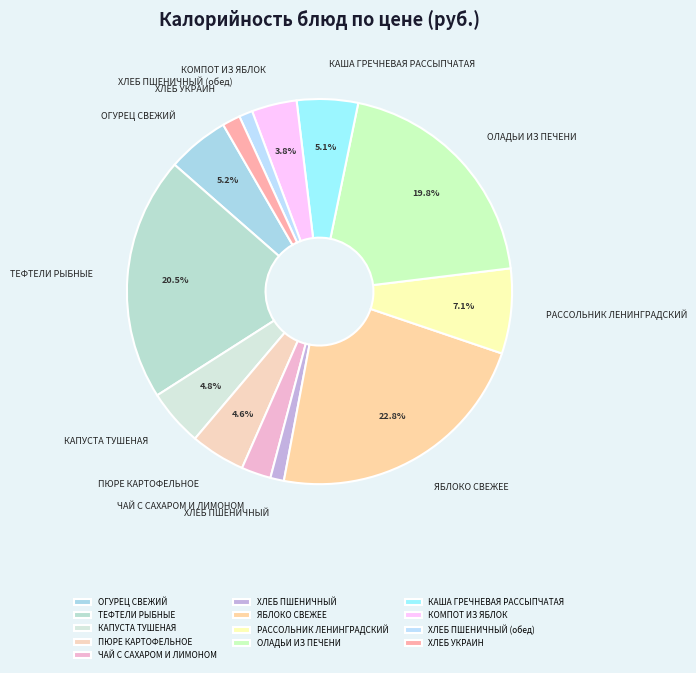

Is there a majority slice in this chart?

No